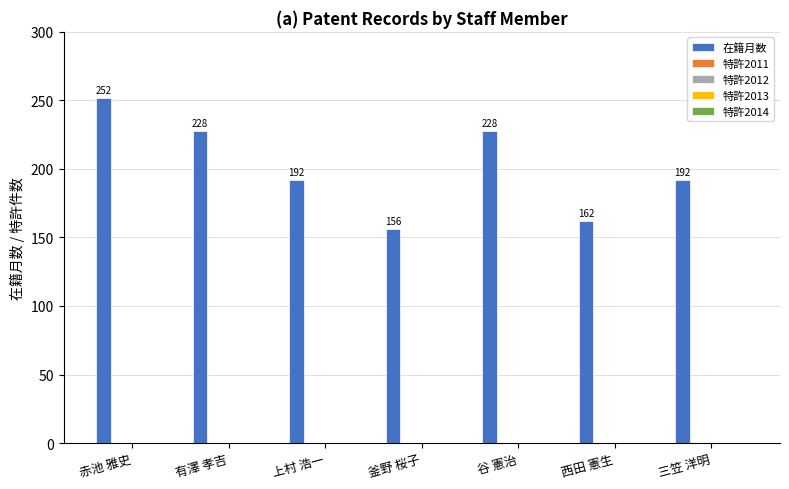

Reading left to right, extract all data points from this chart.

252	228	192	156	228	162	192